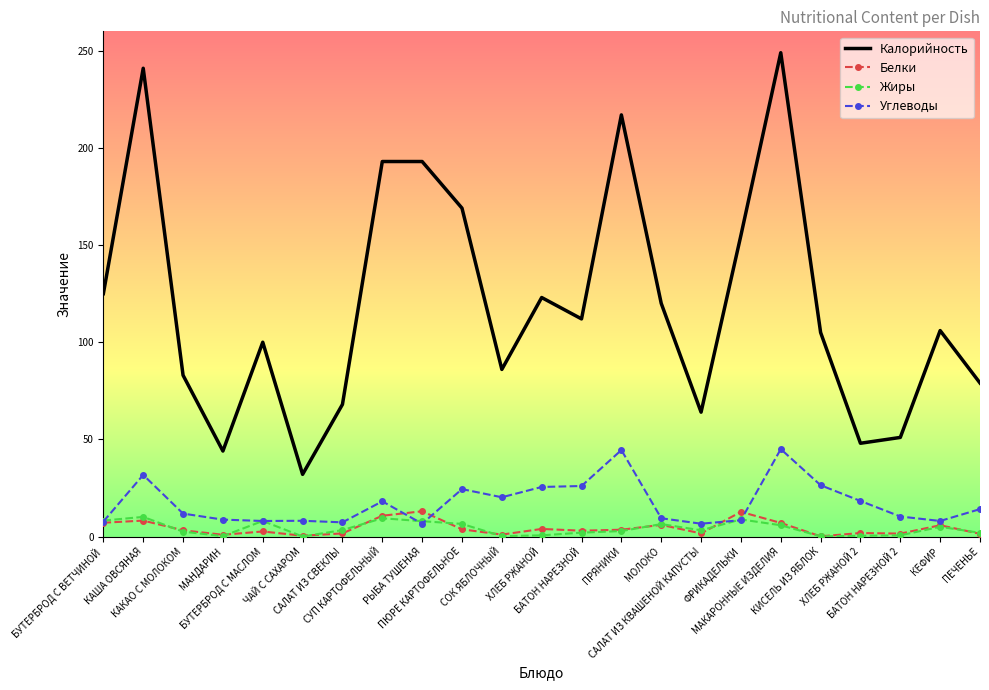

Which series has the largest total across all categories?

Калорийность